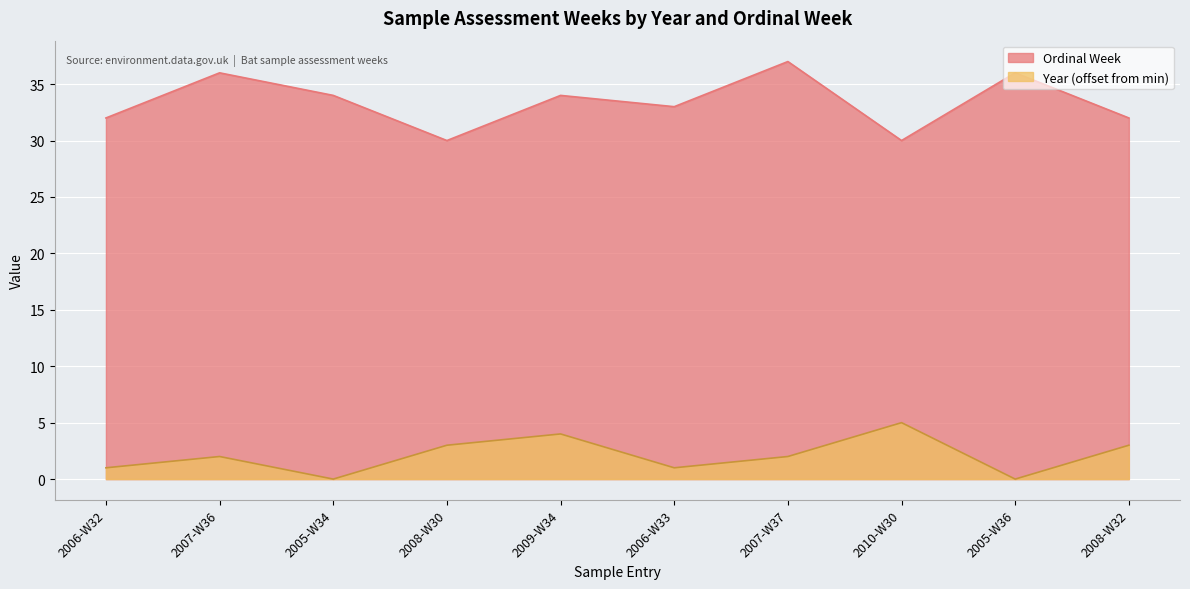

Count the number of categories in the chart.

10